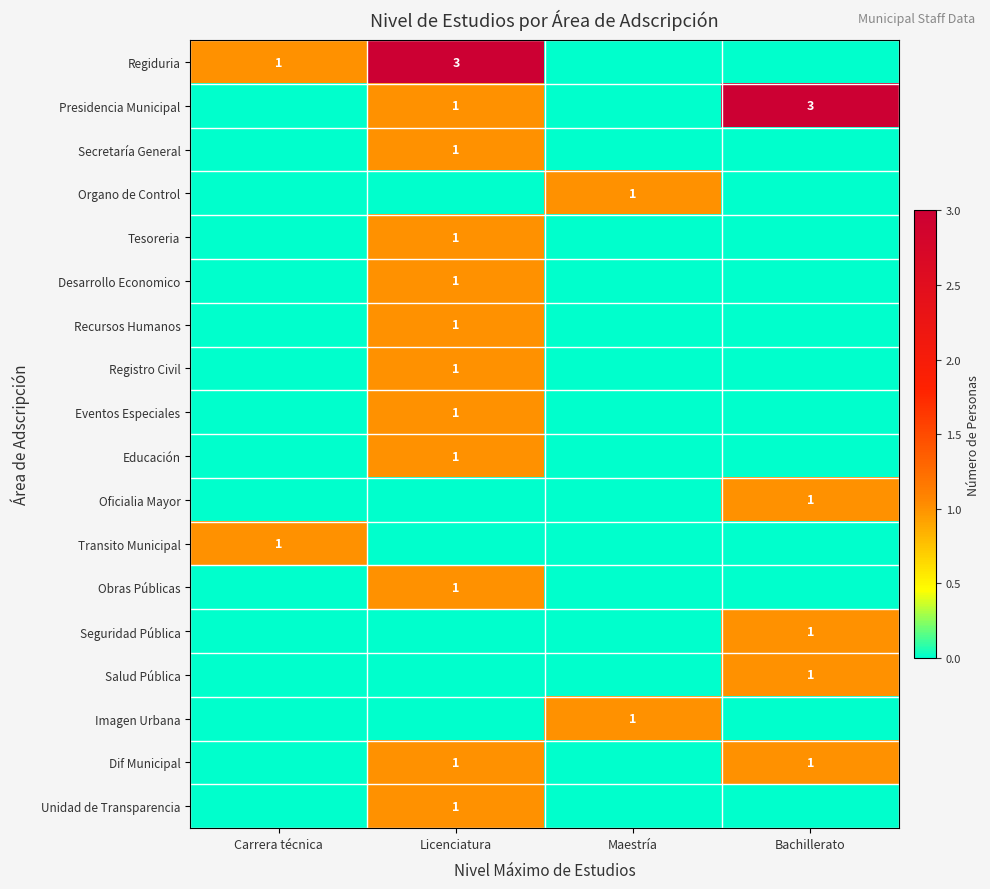

Is it true that Registro Civil equals 2 at Licenciatura?

False